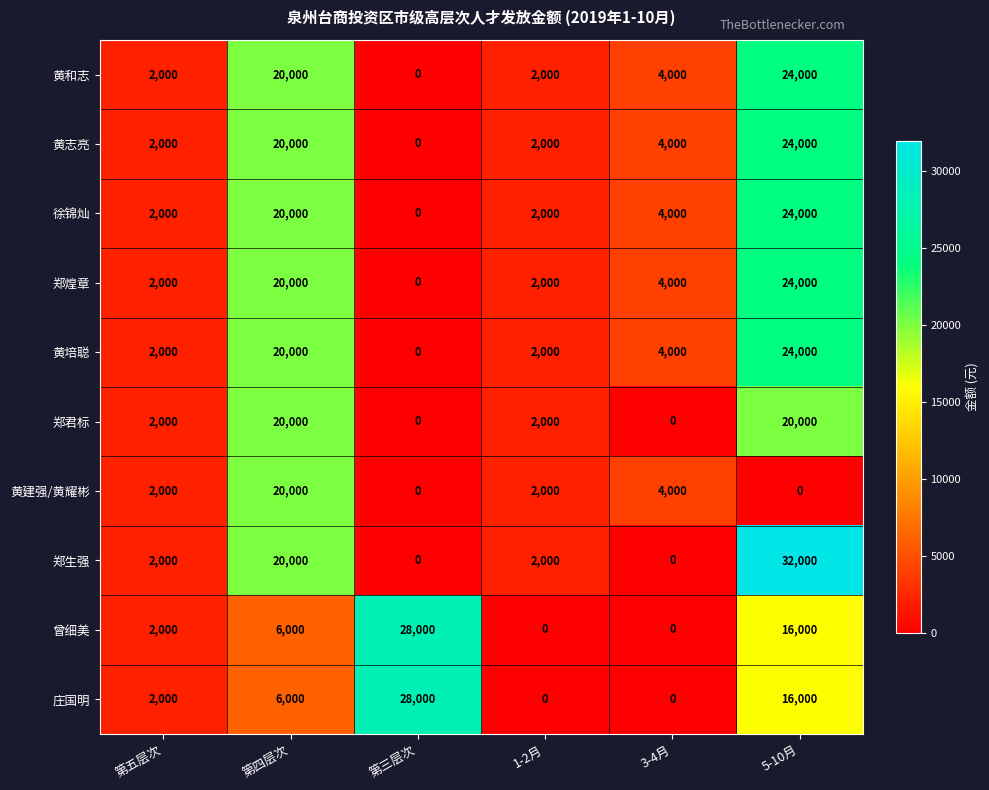

What is the greatest value displayed?

32000